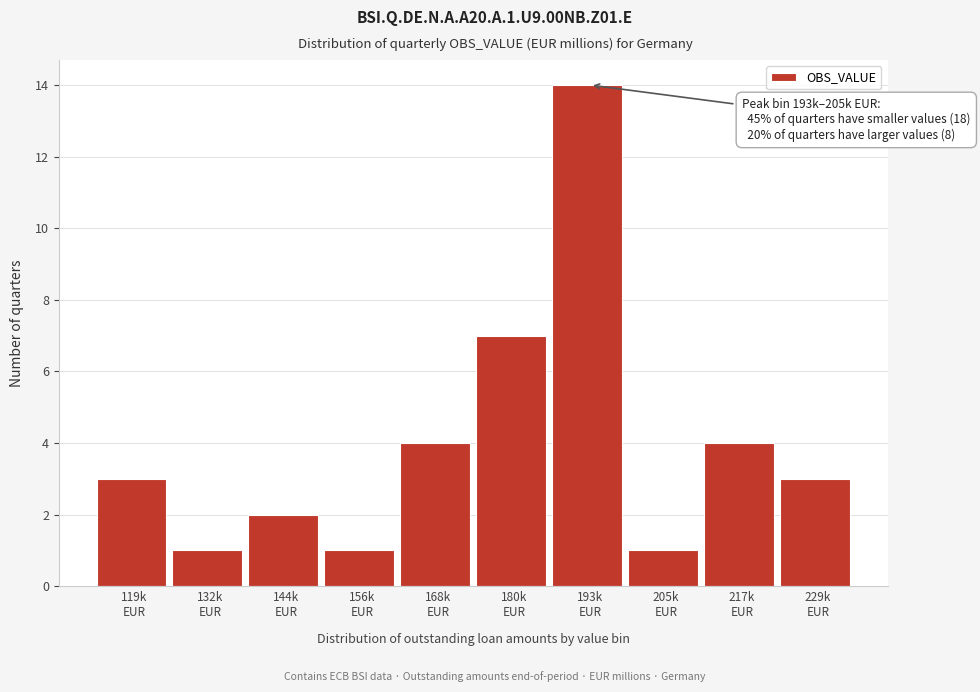

Reading left to right, list all the values displayed in this chart.

3	1	2	1	4	7	14	1	4	3